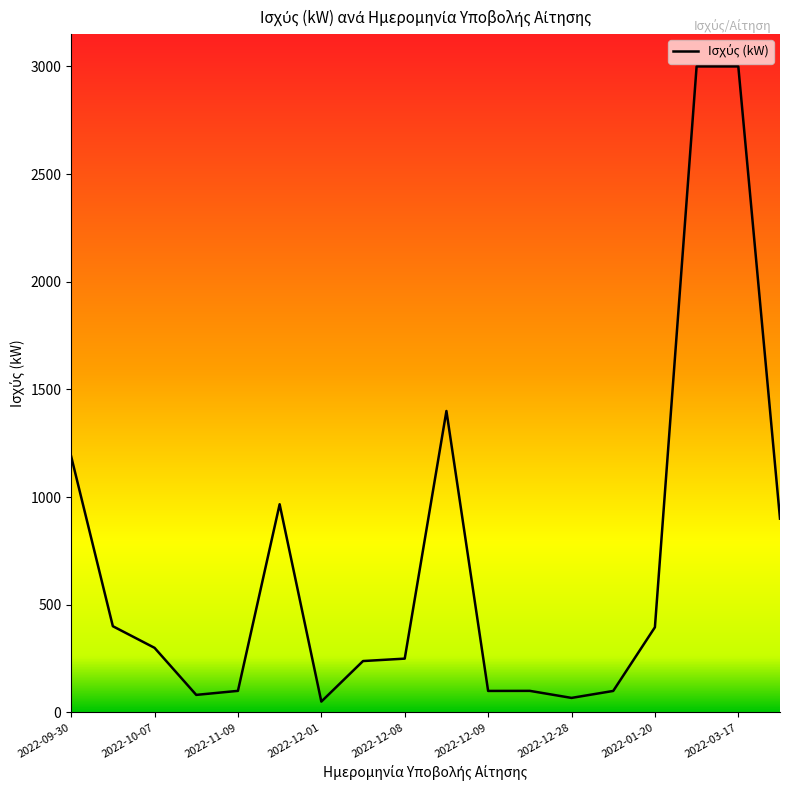

What is the average value?

702.0